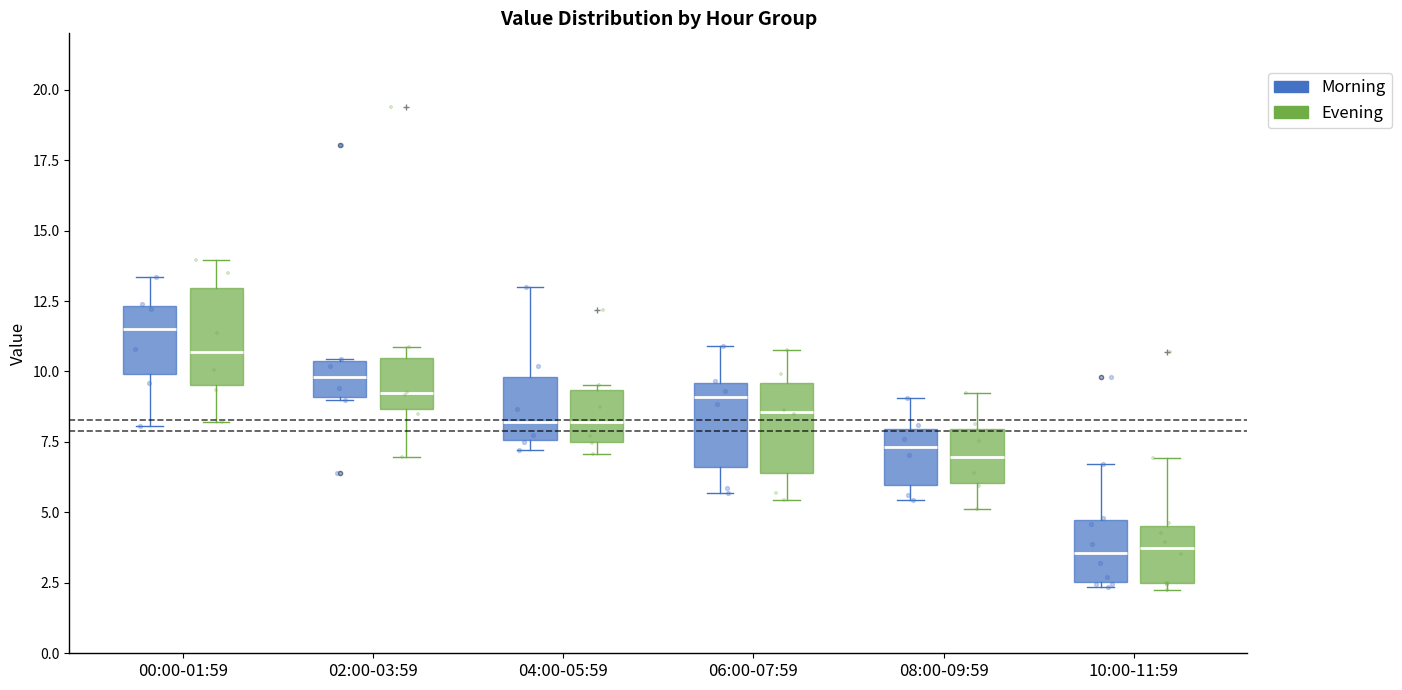

Reading left to right, read every box against the y-axis: the position of its median line, the range the box covers, and the ends of its whiskers. The values are not printed on the chart, so give them approximately, as read against the axis.

00:00-01:59 (Morning): median 11.5, box 10.0 to 12.5, whiskers 8.0 to 13.5
00:00-01:59 (Evening): median 10.5, box 9.5 to 13.0, whiskers 8.0 to 14.0
02:00-03:59 (Morning): median 10.0, box 9.0 to 10.5, whiskers 9.0 to 10.5
02:00-03:59 (Evening): median 9.0, box 8.5 to 10.5, whiskers 7.0 to 11.0
04:00-05:59 (Morning): median 8.0, box 7.5 to 10.0, whiskers 7.0 to 13.0
04:00-05:59 (Evening): median 8.0, box 7.5 to 9.5, whiskers 7.0 to 9.5 (just above the box's upper edge)
06:00-07:59 (Morning): median 9.0, box 6.5 to 9.5, whiskers 5.5 to 11.0
06:00-07:59 (Evening): median 8.5, box 6.5 to 9.5, whiskers 5.5 to 11.0
08:00-09:59 (Morning): median 7.5, box 6.0 to 8.0, whiskers 5.5 to 9.0
08:00-09:59 (Evening): median 7.0, box 6.0 to 8.0, whiskers 5.0 to 9.0
10:00-11:59 (Morning): median 3.5, box 2.5 to 4.5, whiskers 2.5 (just below the box's lower edge) to 6.5
10:00-11:59 (Evening): median 3.5, box 2.5 to 4.5, whiskers 2.5 (just below the box's lower edge) to 7.0